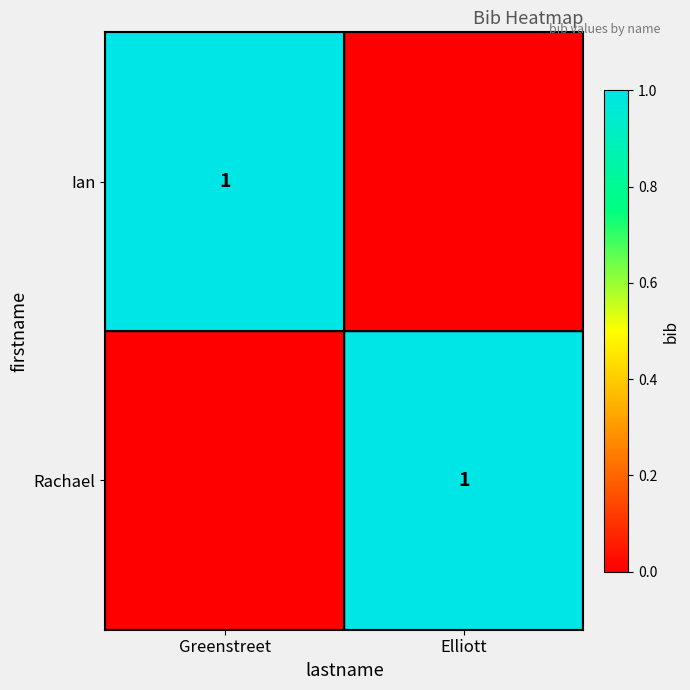

Is the value of Rachael at Elliott greater than the value of Ian at Elliott?

Yes